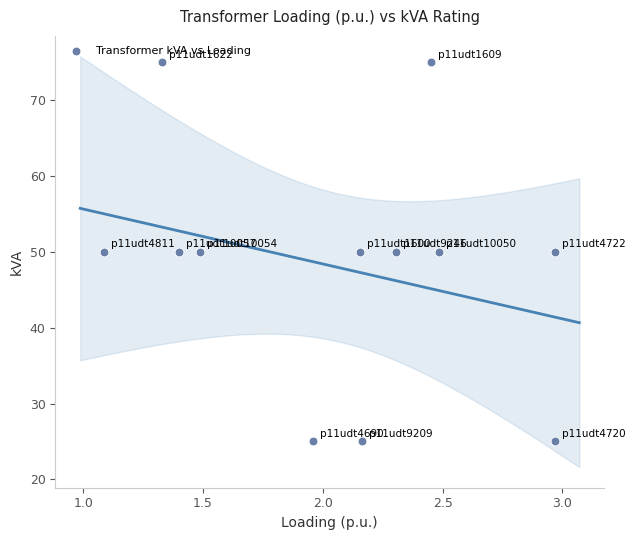

What is the average Y value?

48